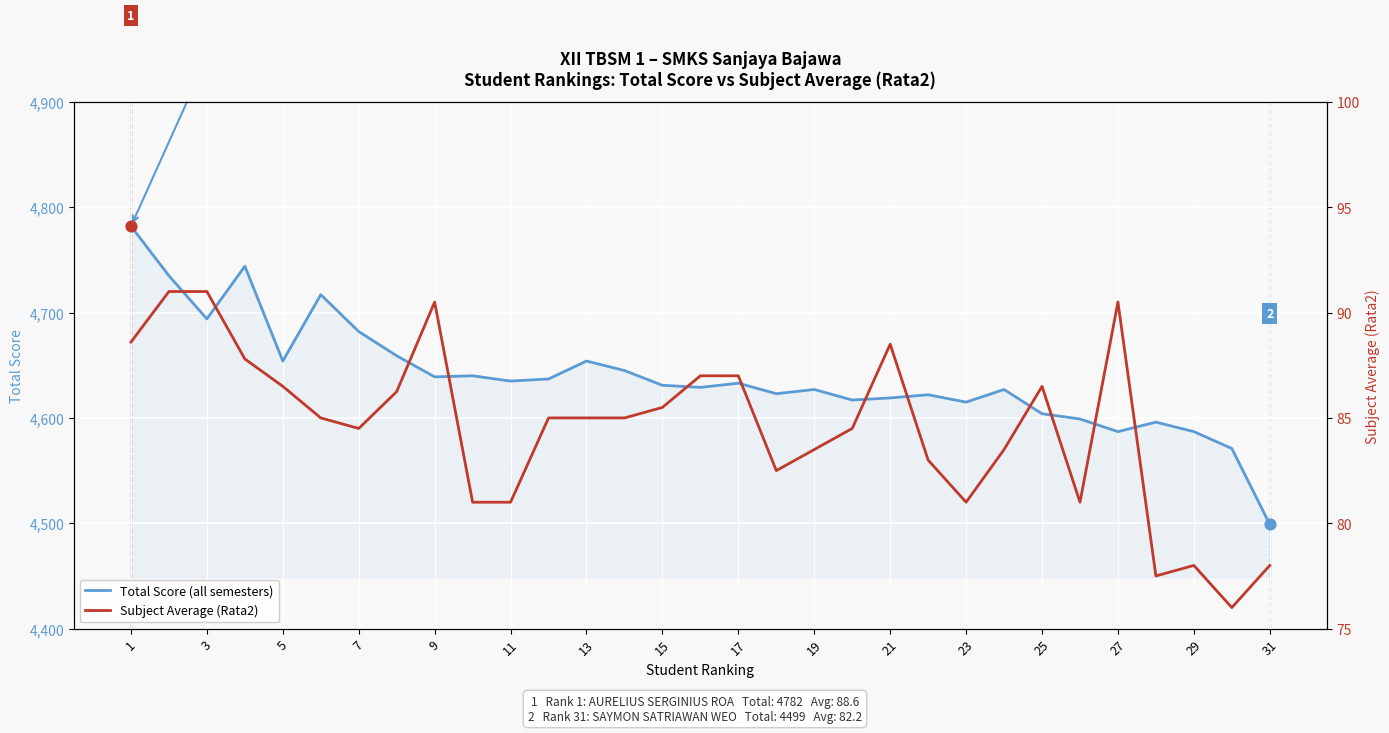

Which series has the largest Y range (max minus min)?

Total Score